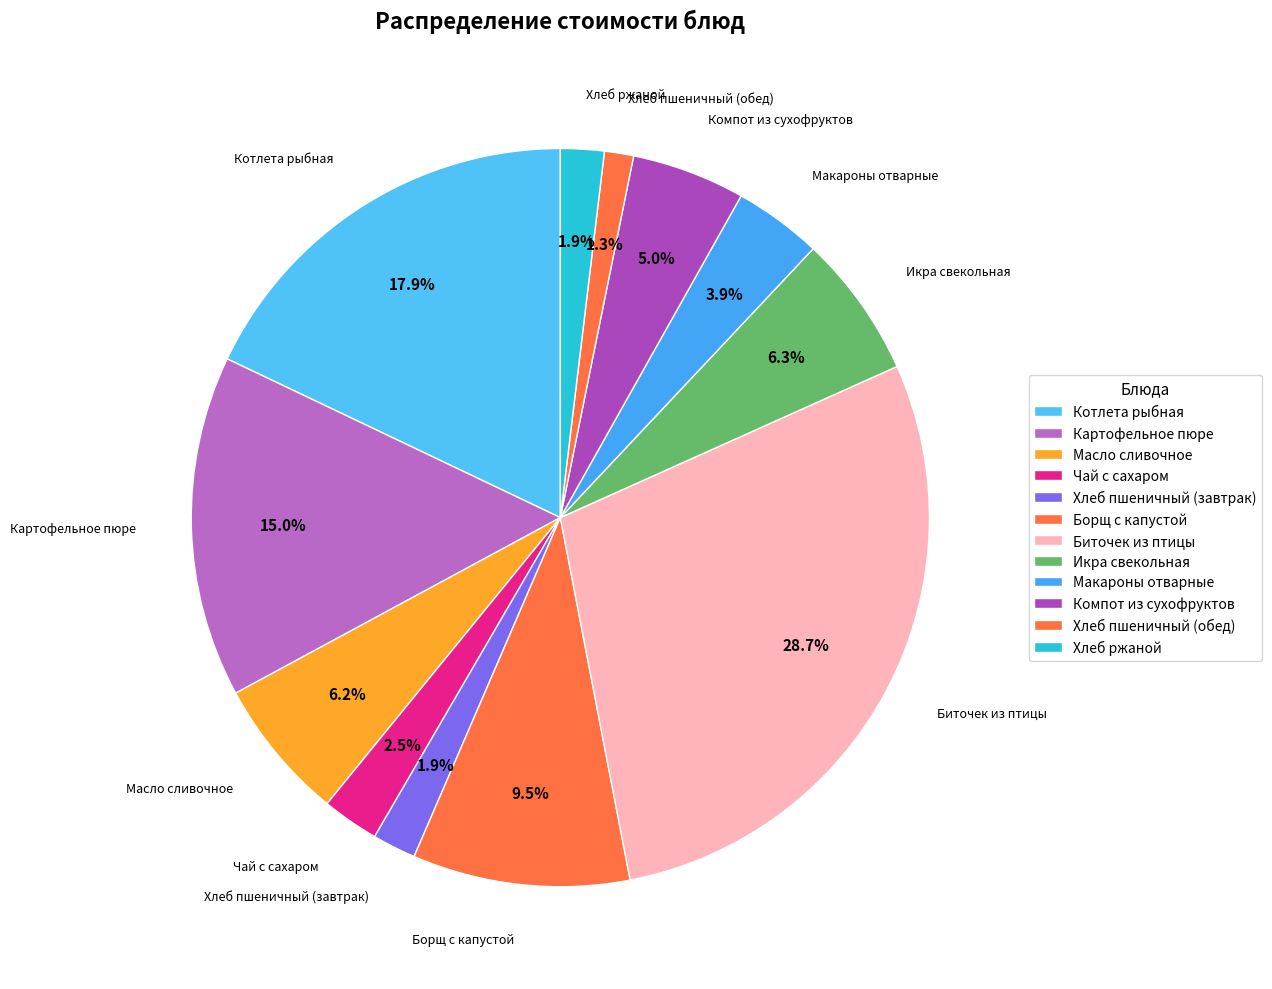

Which category has the biggest portion of the pie?

Биточек из птицы